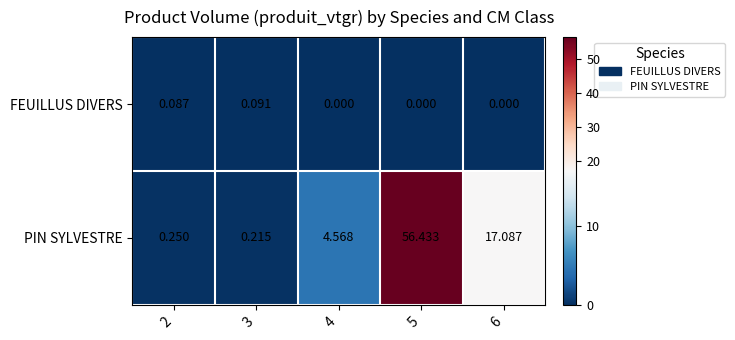

Rank the series at 2 from lowest to highest value.

FEUILLUS DIVERS, PIN SYLVESTRE